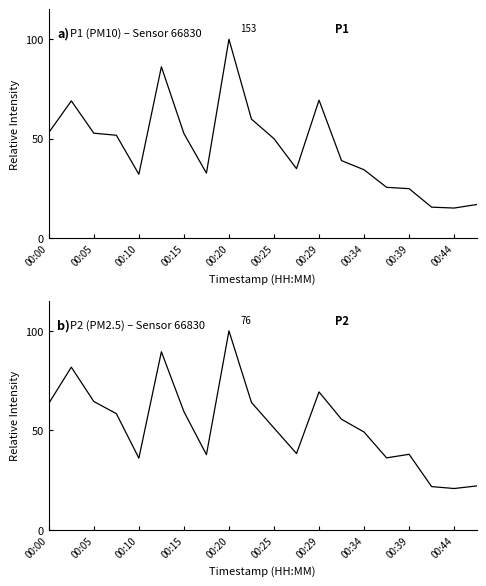

True or false: P1 has more than 0 points higher than both neighbors.

True